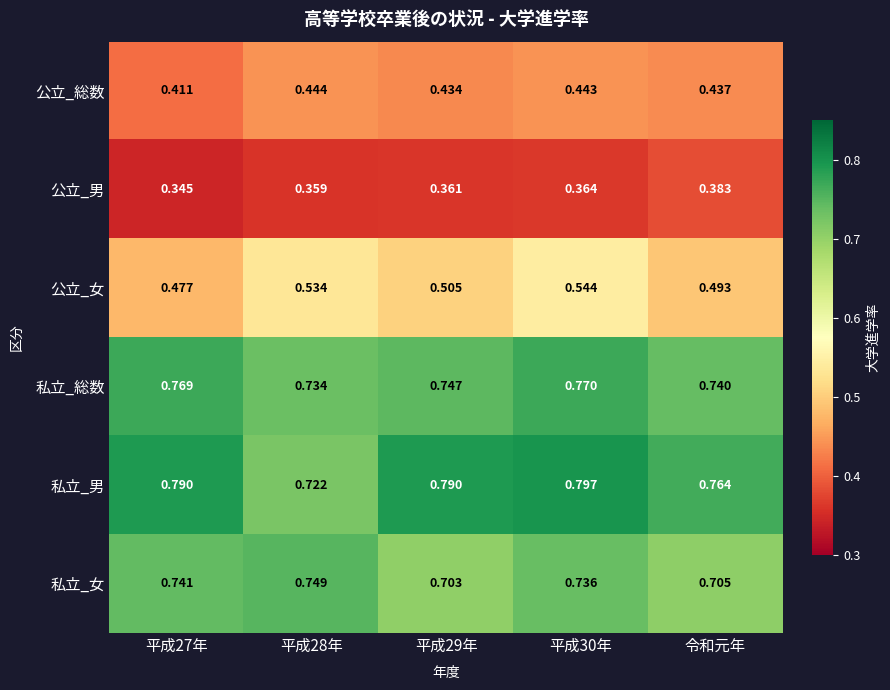

Which series has the largest total across all categories?

私立_男